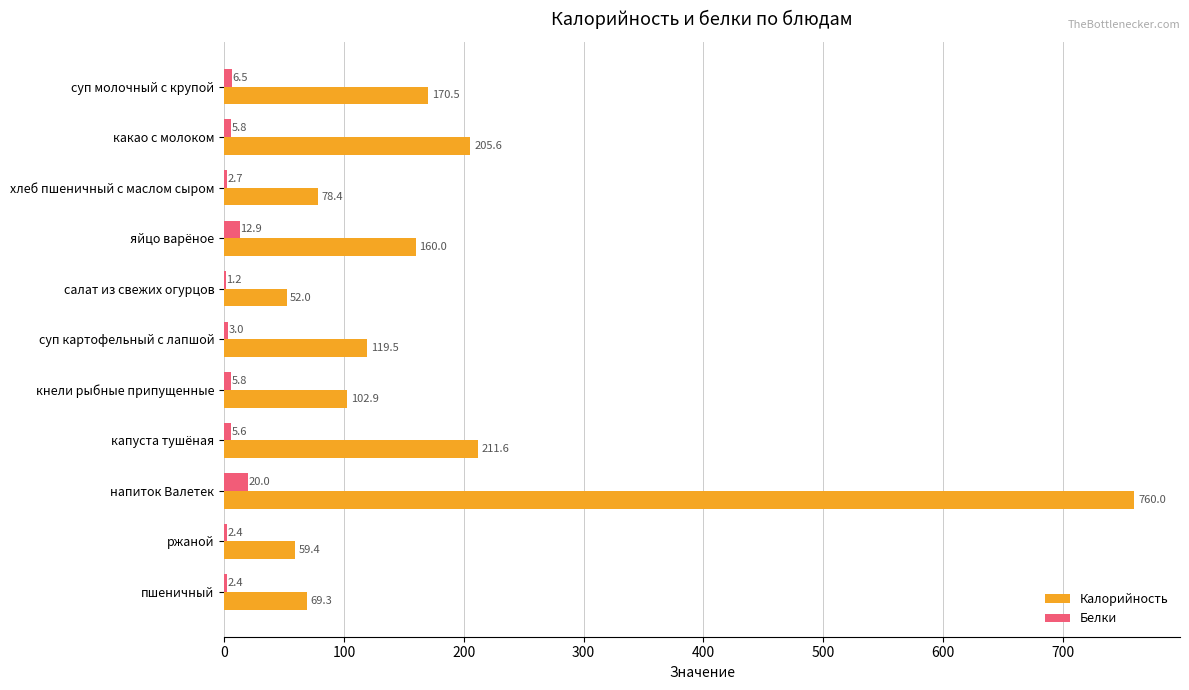

Is it true that Калорийность equals 13.9 at салат из свежих огурцов?

False